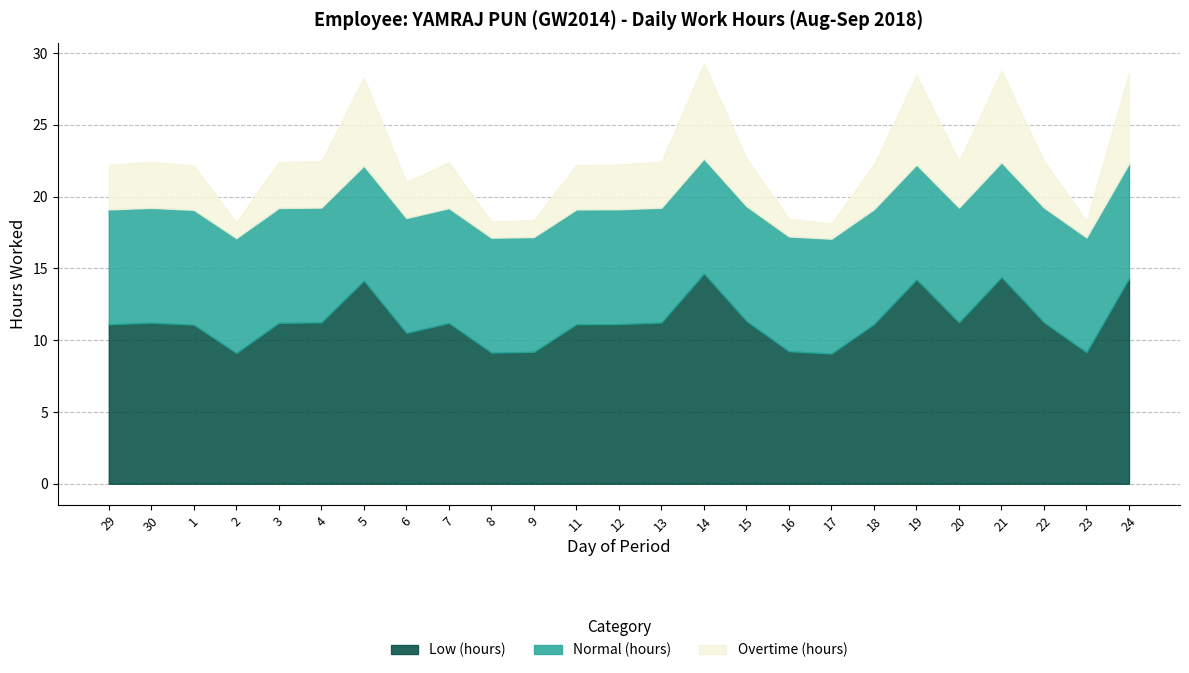

Does the chart have visible grid lines?

Yes